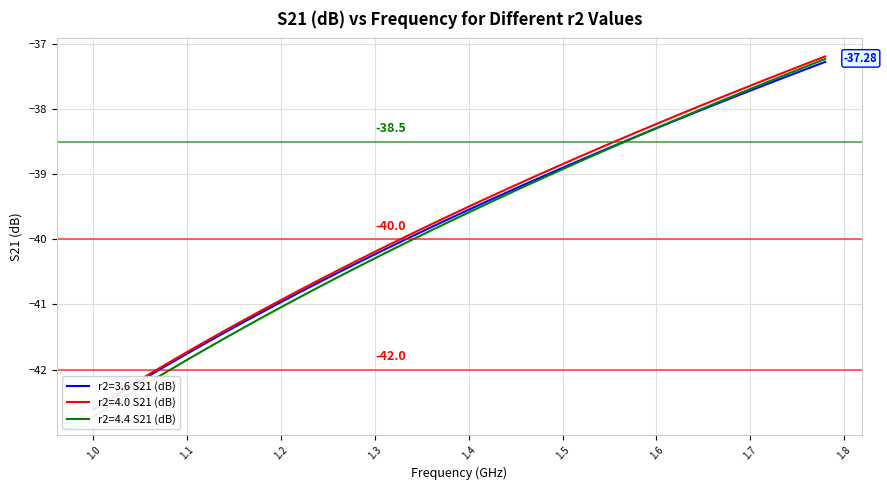

What is the difference between the r2=4.4 S21 (dB) values at 1.78 and 1.36?

2.6